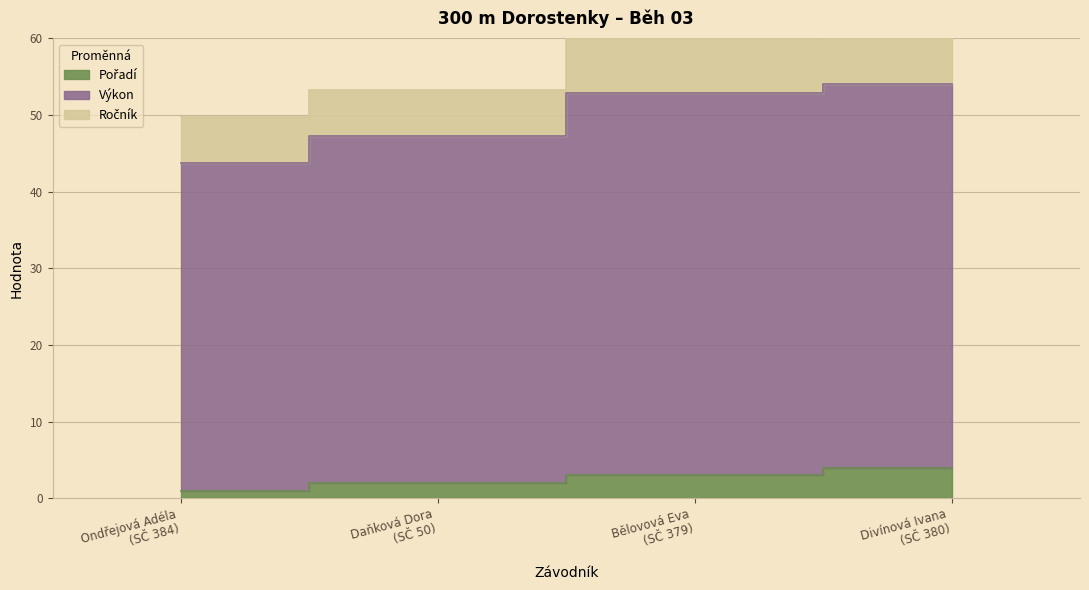

What is the difference between the maximum and minimum values in the Pořadí series?

3.0